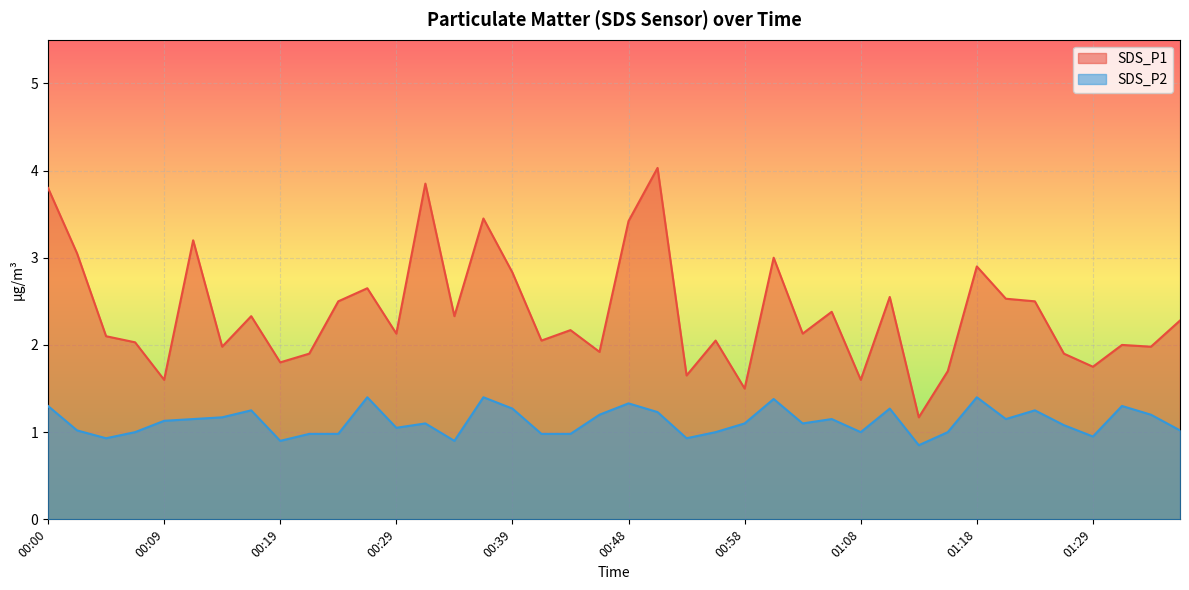

Which has a higher value, 00:17 or 01:24?

01:24